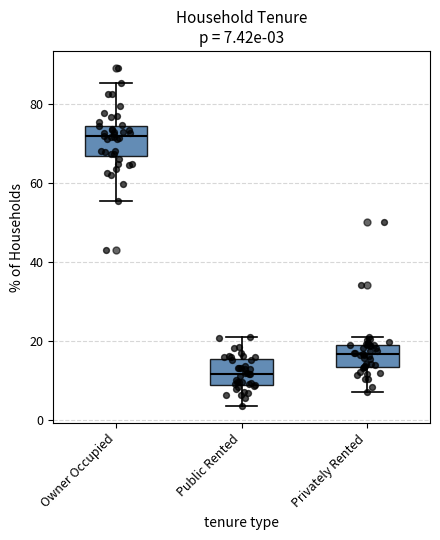

Which box's median line is the lowest?

Public Rented